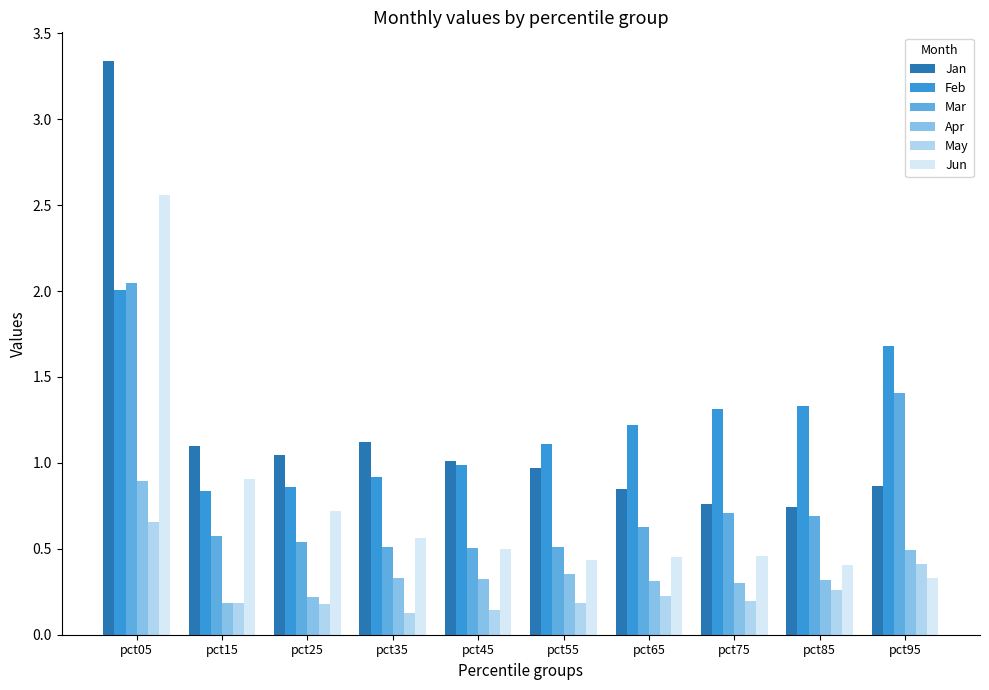

At which label does Mar reach its peak?

pct05